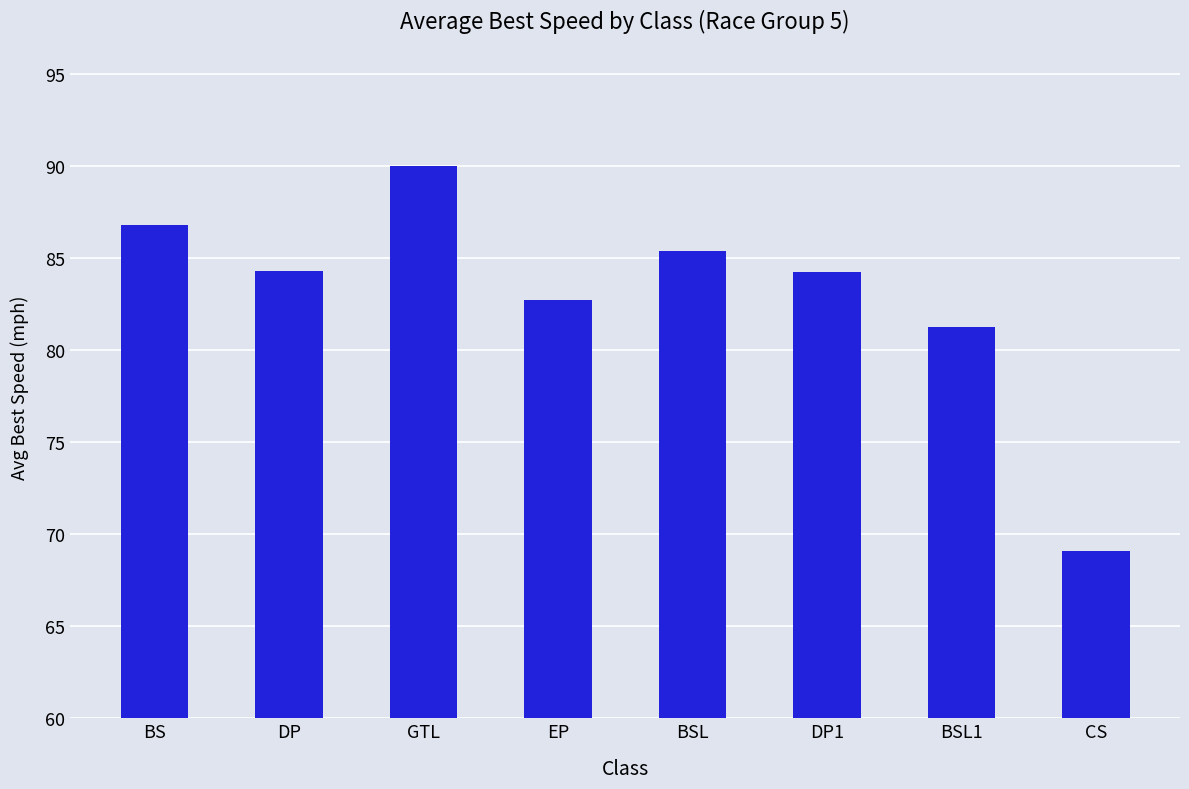

Approximately how many times larger is the value at DP1 compared to BSL?

1.0